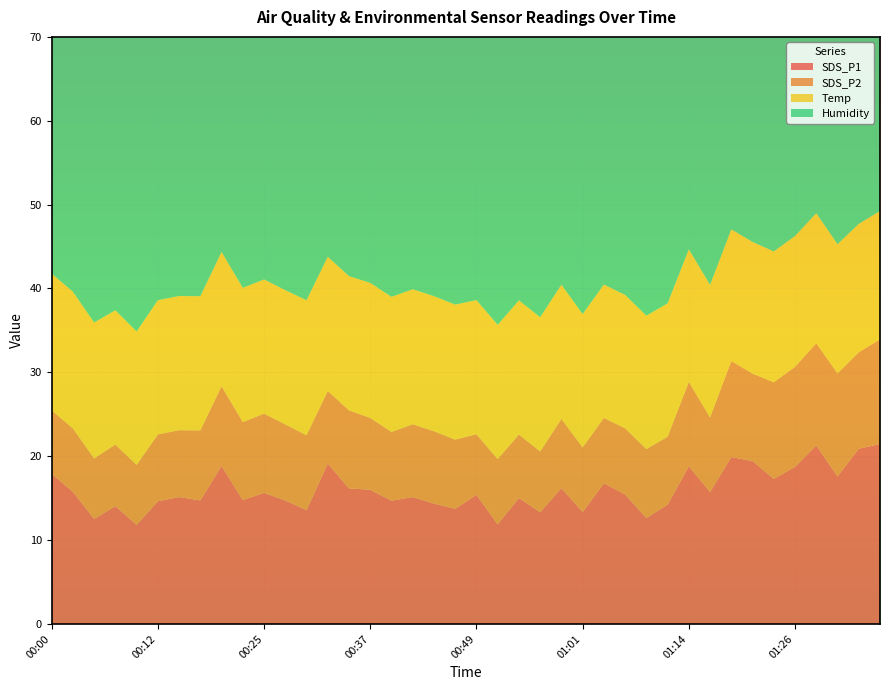

Reading left to right, transcribe all the data shown in this chart.

SDS_P1: 00:00=17.9	00:03=15.8	00:05=12.5	00:08=14.1	00:10=11.8	00:12=14.6	00:15=15.1	00:17=14.7	00:20=18.9	00:22=14.8	00:25=15.6	00:27=14.7	00:30=13.6	00:32=19.1	00:34=16.2	00:37=16.0	00:39=14.7	00:42=15.1	00:44=14.3	00:47=13.7	00:49=15.4	00:52=11.9	00:54=15.0	00:56=13.3	00:59=16.2	01:01=13.3	01:04=16.8	01:06=15.4	01:09=12.6	01:11=14.2	01:14=18.8	01:16=15.7	01:18=19.9	01:21=19.4	01:23=17.3	01:26=18.7	01:28=21.3	01:31=17.6	01:33=20.9	01:35=21.4
SDS_P2: 00:00=7.6	00:03=7.5	00:05=7.2	00:08=7.3	00:10=7.2	00:12=8.0	00:15=8.0	00:17=8.3	00:20=9.5	00:22=9.3	00:25=9.4	00:27=9.1	00:30=8.9	00:32=8.7	00:34=9.3	00:37=8.6	00:39=8.2	00:42=8.7	00:44=8.6	00:47=8.2	00:49=7.2	00:52=7.8	00:54=7.6	00:56=7.2	00:59=8.2	01:01=7.7	01:04=7.8	01:06=7.9	01:09=8.2	01:11=8.1	01:14=10.1	01:16=8.9	01:18=11.4	01:21=10.4	01:23=11.5	01:26=11.9	01:28=12.2	01:31=12.3	01:33=11.5	01:35=12.5
Temp: 00:00=16.3	00:03=16.3	00:05=16.2	00:08=16.0	00:10=15.9	00:12=16.0	00:15=16.0	00:17=16.0	00:20=16.0	00:22=16.0	00:25=16.0	00:27=16.0	00:30=16.1	00:32=16.0	00:34=16.0	00:37=16.1	00:39=16.1	00:42=16.1	00:44=16.1	00:47=16.1	00:49=16.0	00:52=16.0	00:54=16.0	00:56=16.0	00:59=16.0	01:01=15.9	01:04=15.9	01:06=15.9	01:09=15.9	01:11=15.9	01:14=15.8	01:16=15.8	01:18=15.7	01:21=15.7	01:23=15.6	01:26=15.6	01:28=15.5	01:31=15.4	01:33=15.3	01:35=15.3
Humidity: 00:00=55.5	00:03=55.4	00:05=55.1	00:08=55.0	00:10=55.1	00:12=55.2	00:15=55.0	00:17=55.0	00:20=54.6	00:22=54.0	00:25=53.6	00:27=53.7	00:30=53.5	00:32=53.6	00:34=53.7	00:37=53.5	00:39=53.5	00:42=53.4	00:44=53.3	00:47=53.1	00:49=52.9	00:52=53.0	00:54=53.0	00:56=53.2	00:59=53.2	01:01=53.0	01:04=53.3	01:06=53.1	01:09=53.0	01:11=53.0	01:14=53.0	01:16=53.3	01:18=53.5	01:21=53.4	01:23=53.4	01:26=53.4	01:28=53.2	01:31=52.9	01:33=53.0	01:35=53.1